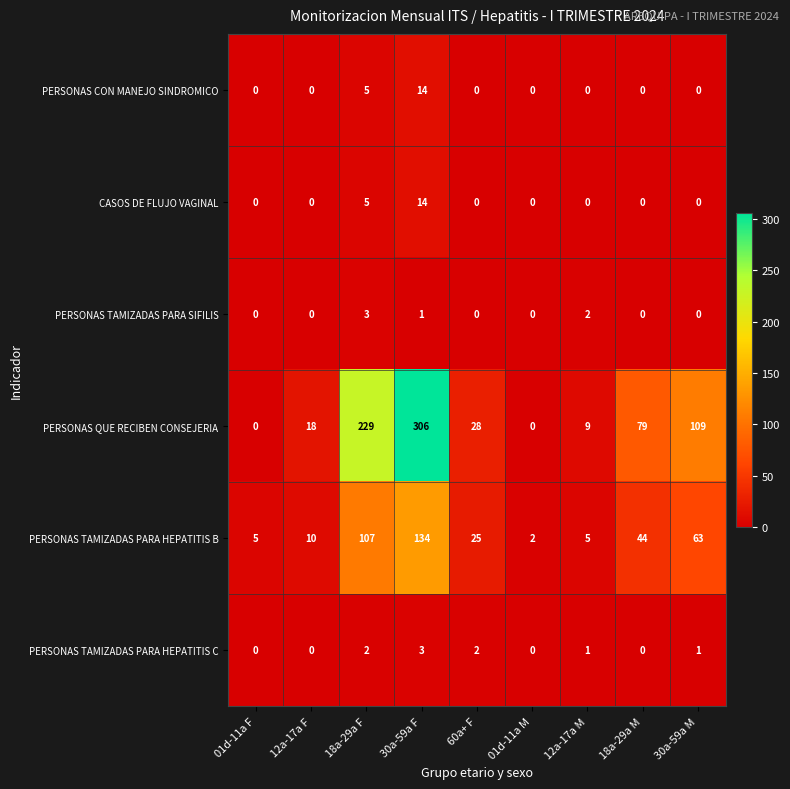

Count the PERSONAS TAMIZADAS PARA HEPATITIS C values in the range 0 to 2.

8